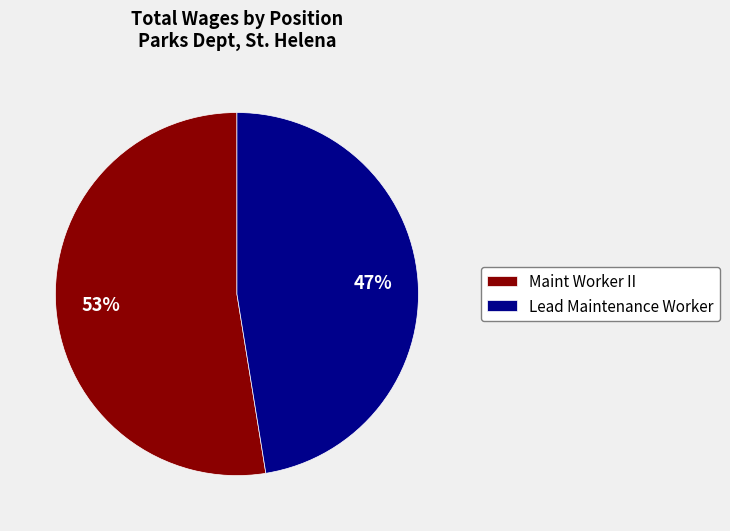

Rank the categories by value from lowest to highest.

Lead Maintenance Worker, Maint Worker II